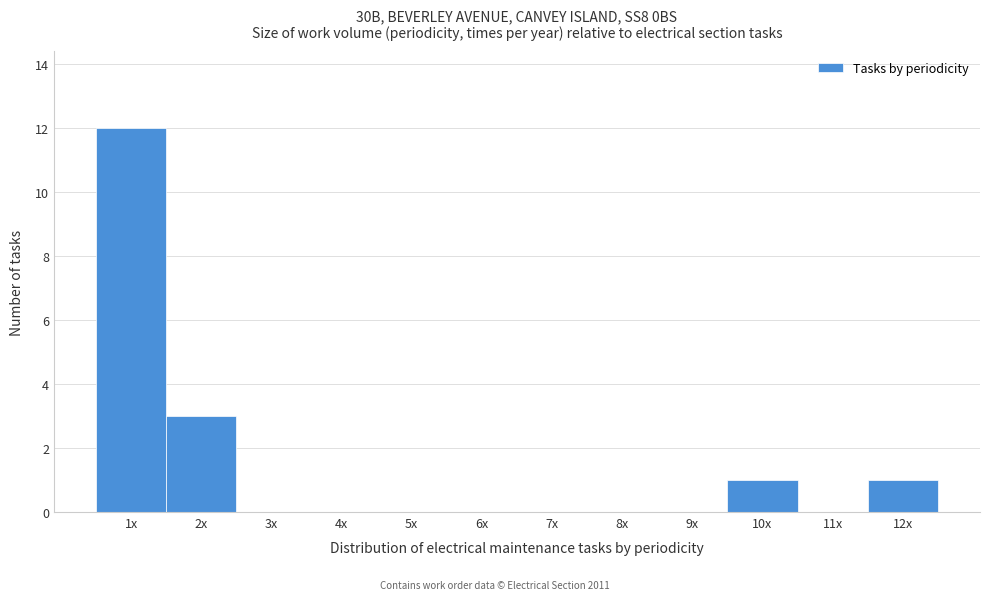

Reading right to left, what are all the values shown in this chart?

12x=1	11x=0	10x=1	9x=0	8x=0	7x=0	6x=0	5x=0	4x=0	3x=0	2x=3	1x=12